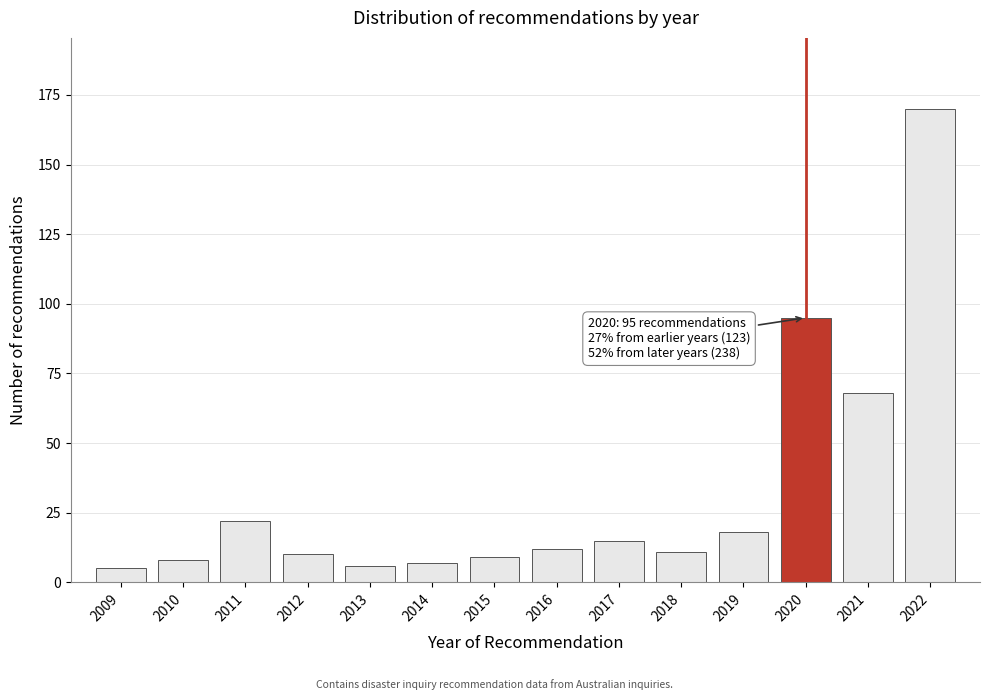

Reading left to right, what are all the values shown in this chart?

2009=5	2010=8	2011=22	2012=10	2013=6	2014=7	2015=9	2016=12	2017=15	2018=11	2019=18	2020=95	2021=68	2022=170